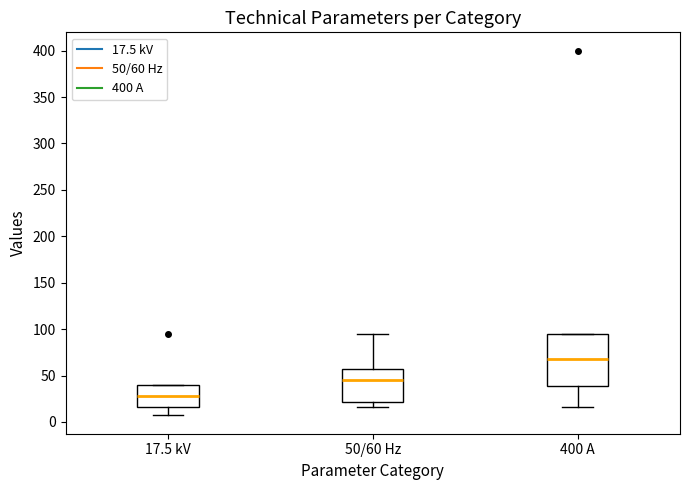

Reading left to right, read every box against the y-axis: the position of its median line, the range the box covers, and the ends of its whiskers. The values are not printed on the chart, so give them approximately, as read against the axis.

17.5 kV: median 30, box 15 to 40, whiskers 5 to 40
50/60 Hz: median 45, box 20 to 60, whiskers 15 to 95
400 A: median 70, box 40 to 95, whiskers 15 to 95